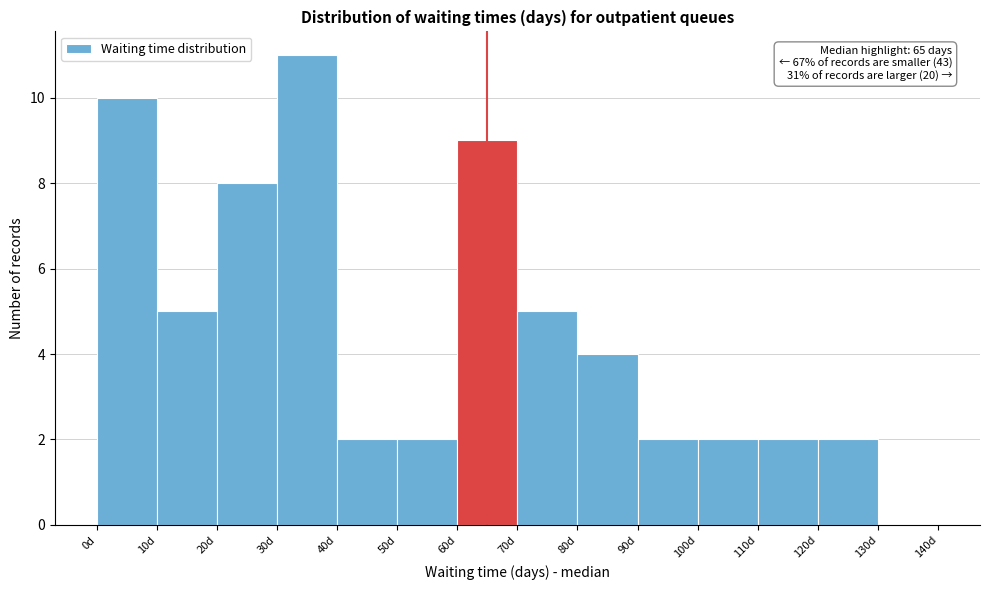

Which range on the x-axis has the tallest bar?

30 to 40